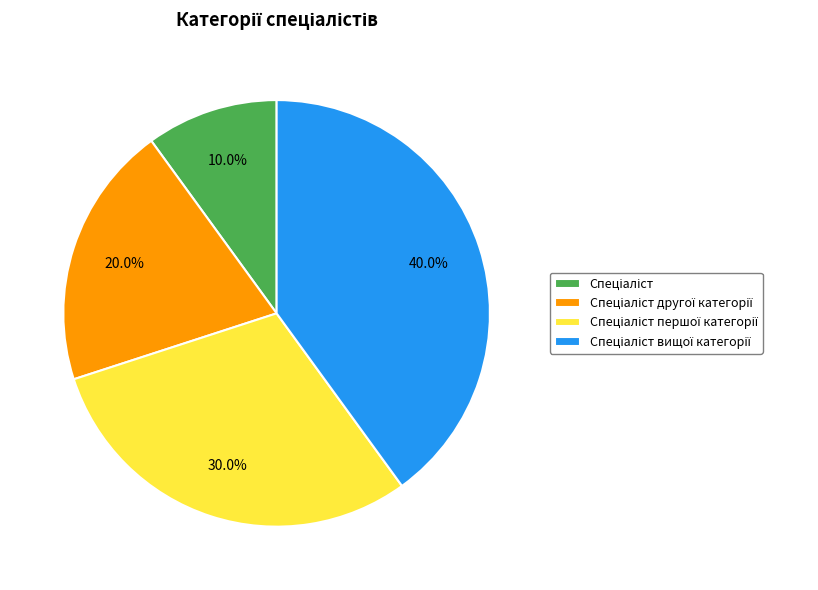

Is there a majority slice in this chart?

No